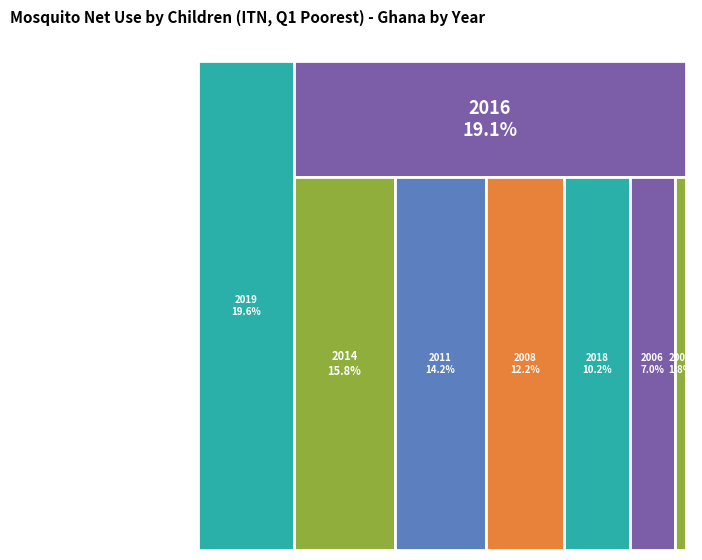

To the nearest percent, what is the difference between the 2018 and 2014 slice percentages?

6%